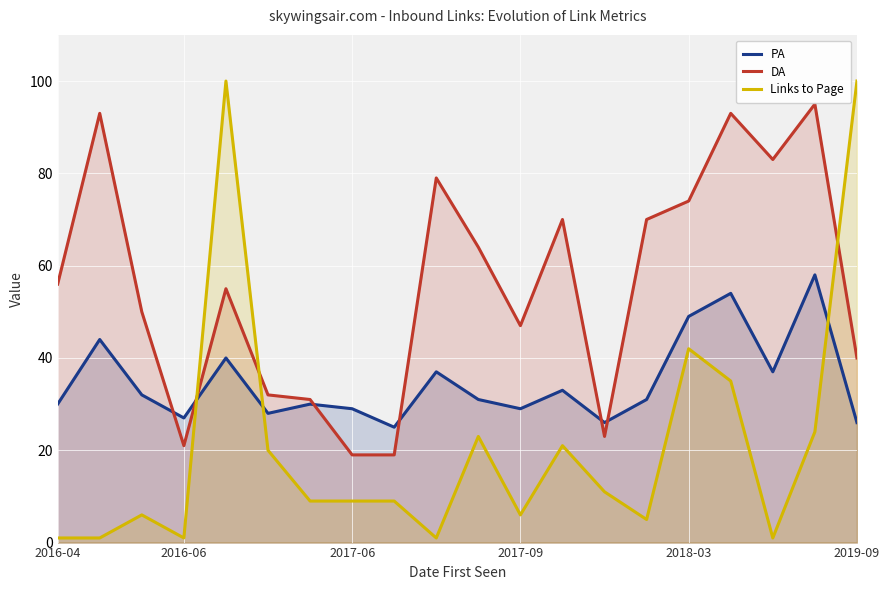

Which series has the widest spread of values?

Links to Page